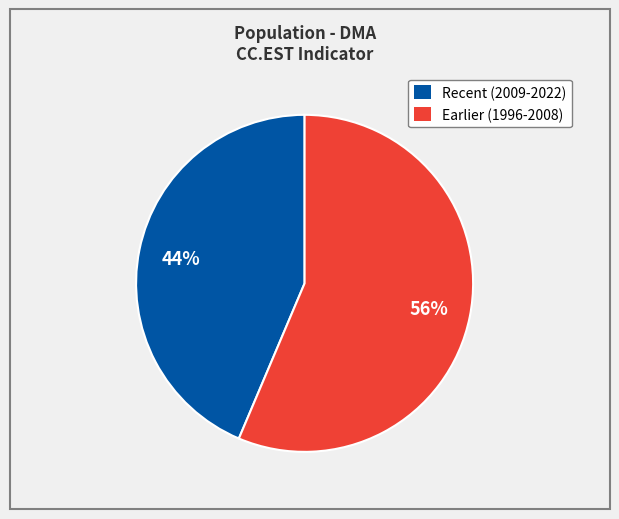

To the nearest percent, what portion does Earlier (1996-2008) represent?

56%